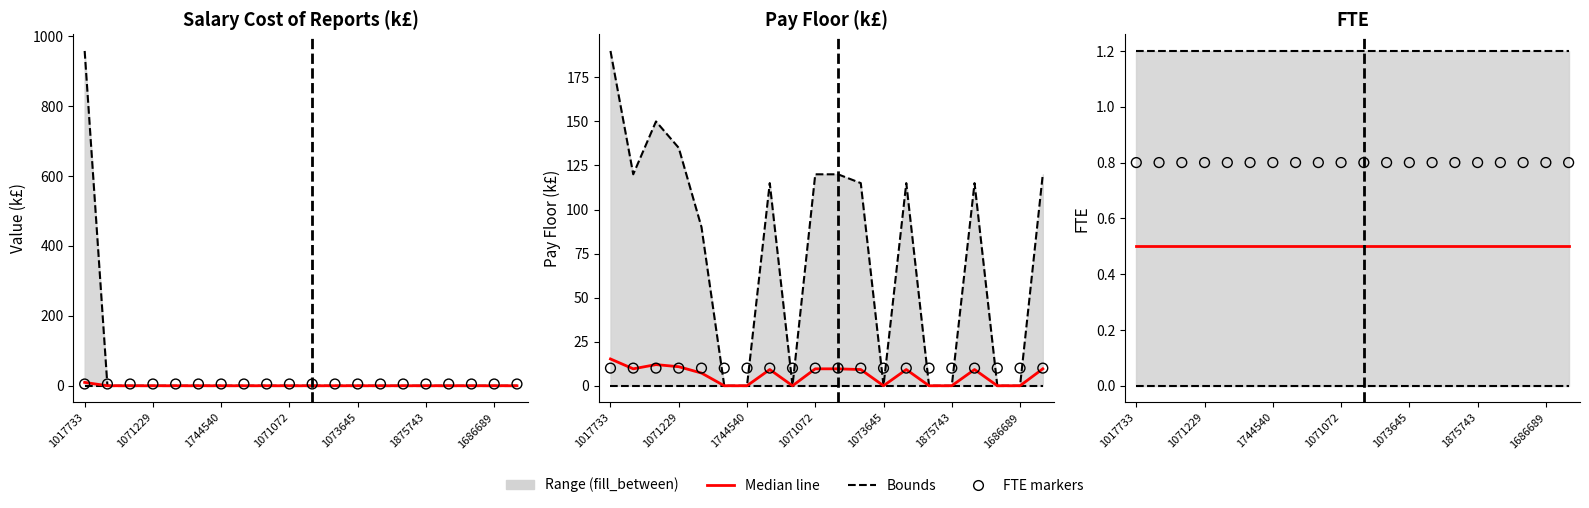

What is the total value across all series at 1744540?

163.7